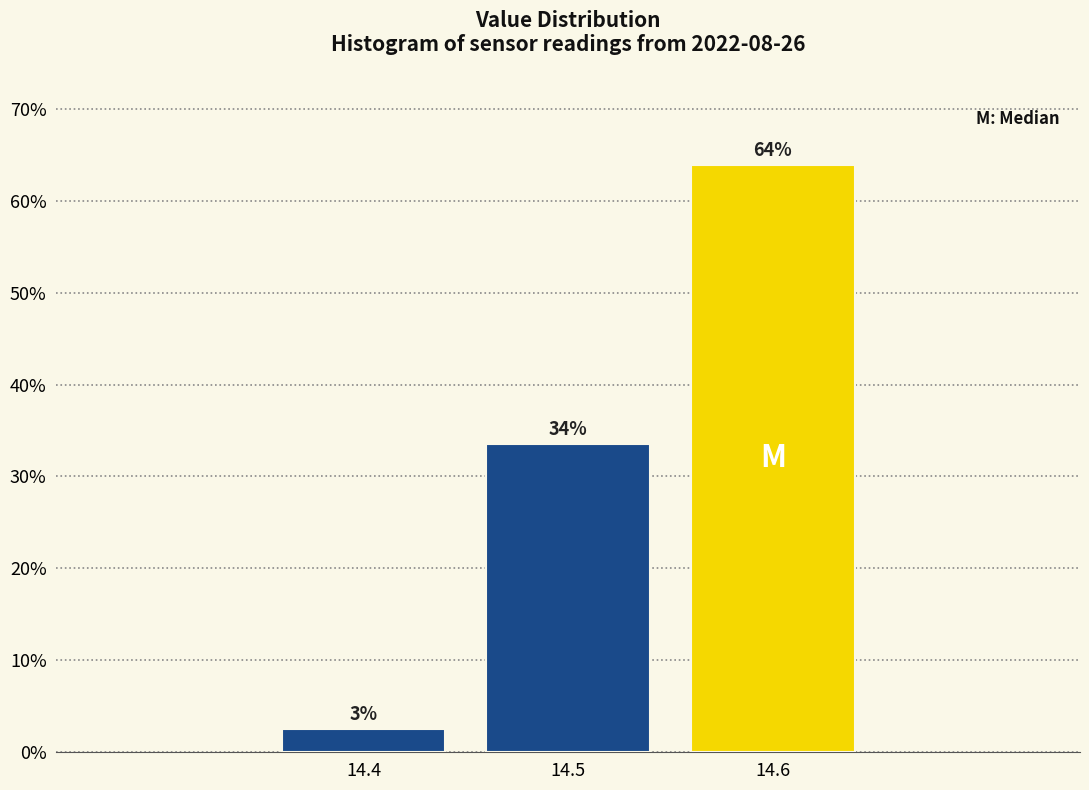

How many bars are there in total?

3